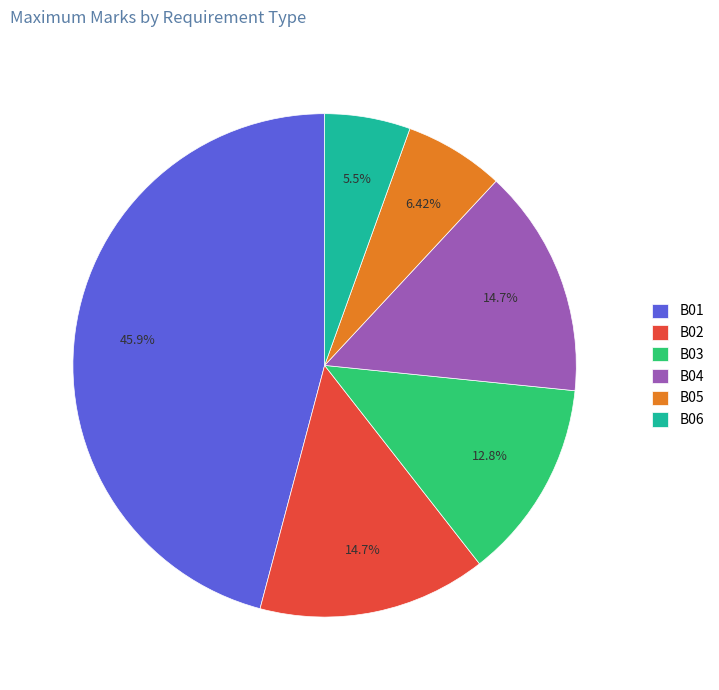

To the nearest percent, what is the combined percentage of B02 and B05?

21%